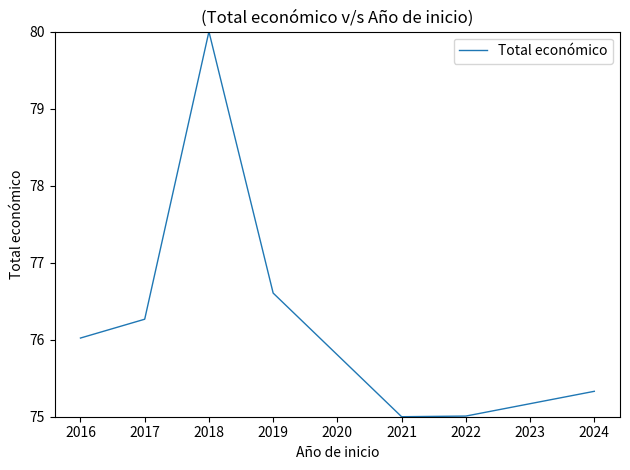

Between 2016 and 2021, which is larger?

2016